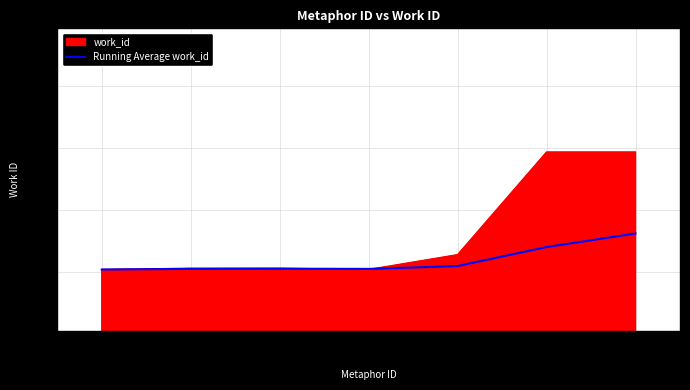

Is it true that work_id equals 6064.0 at 16062?

True